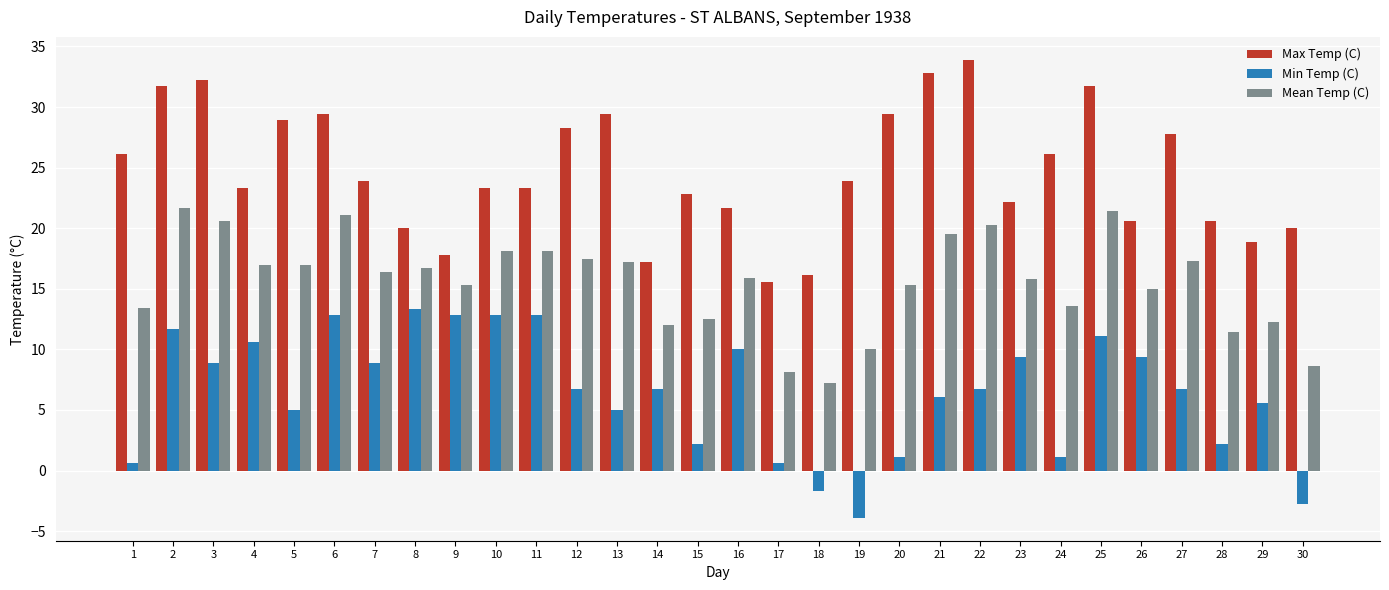

What is the value of the Mean Temp (C) bar at the 9th from the left?

15.3